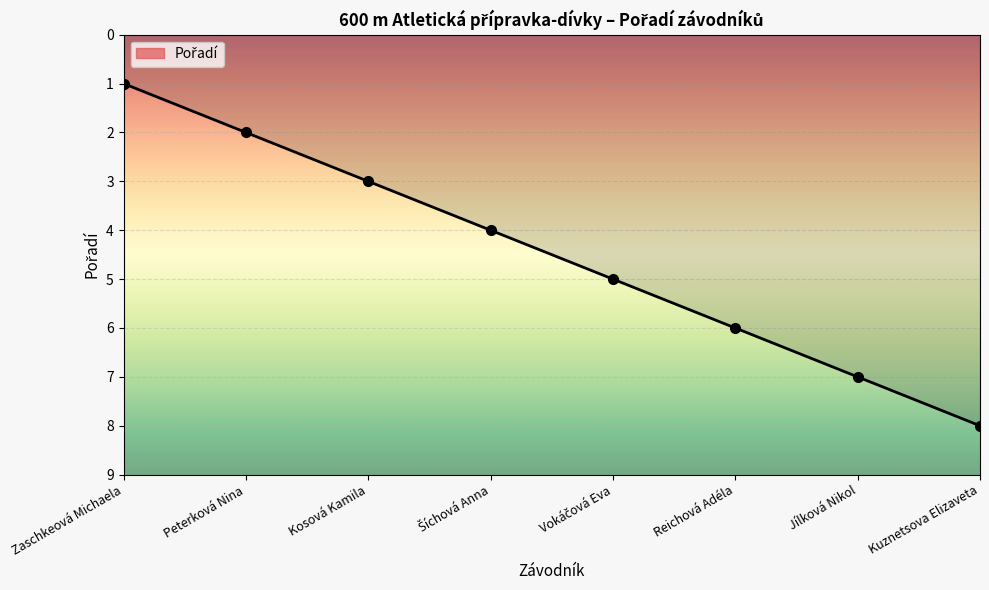

True or false: there are more than 2 points higher than both neighbors.

False